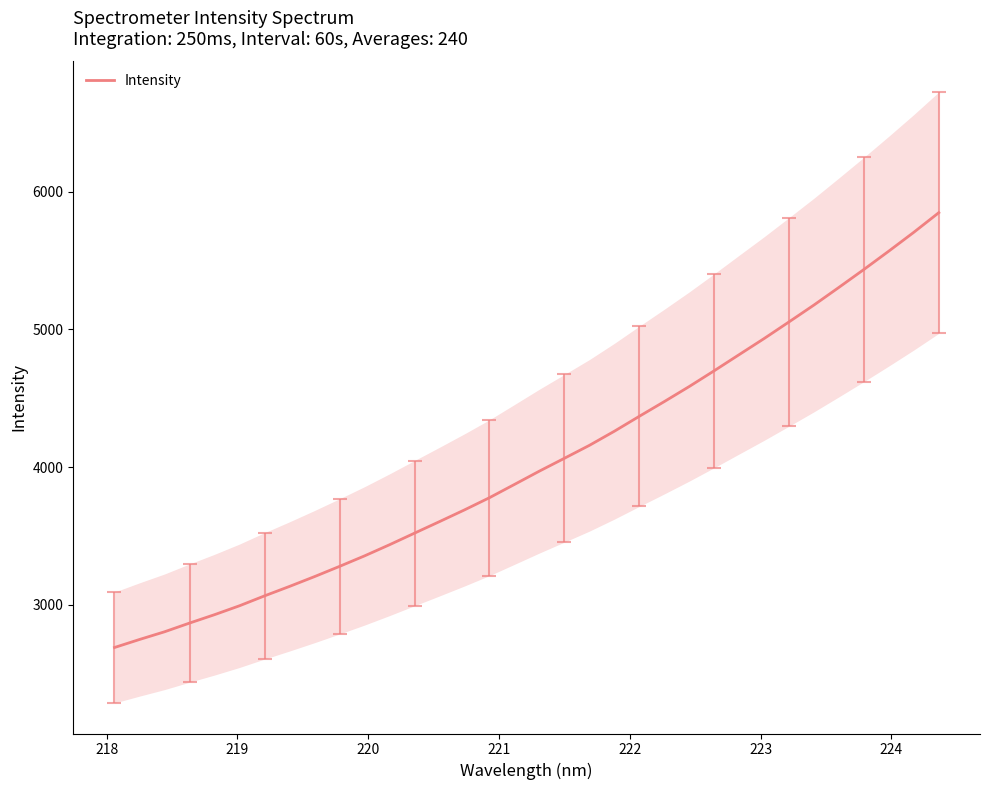

What is the highest value of the Intensity series?

5849.3